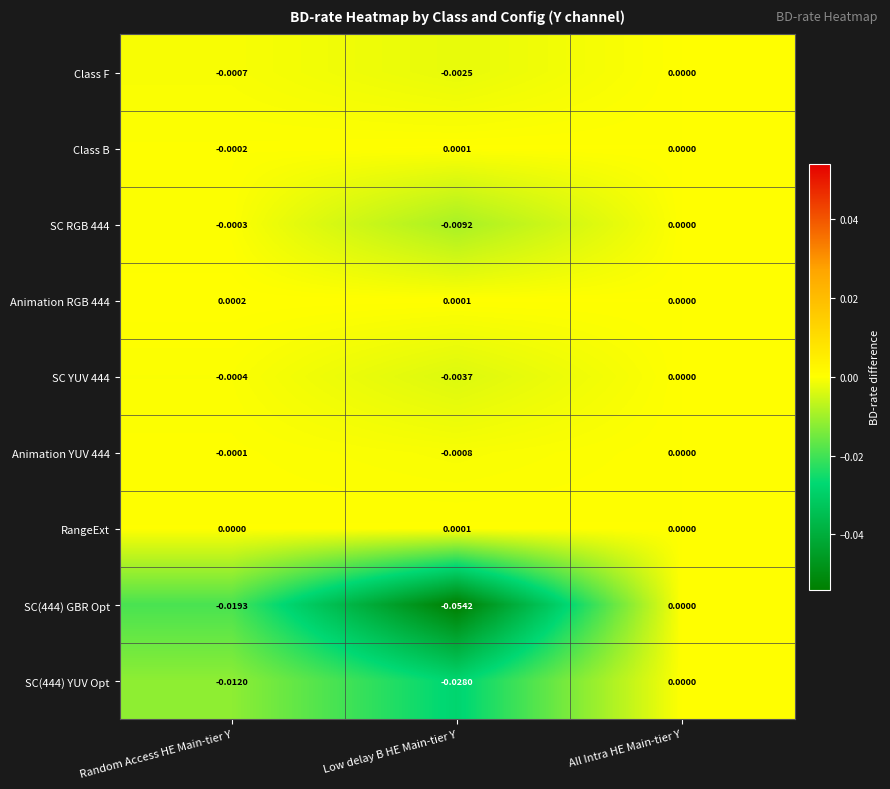

Which series has the widest spread of values?

SC(444) GBR Opt